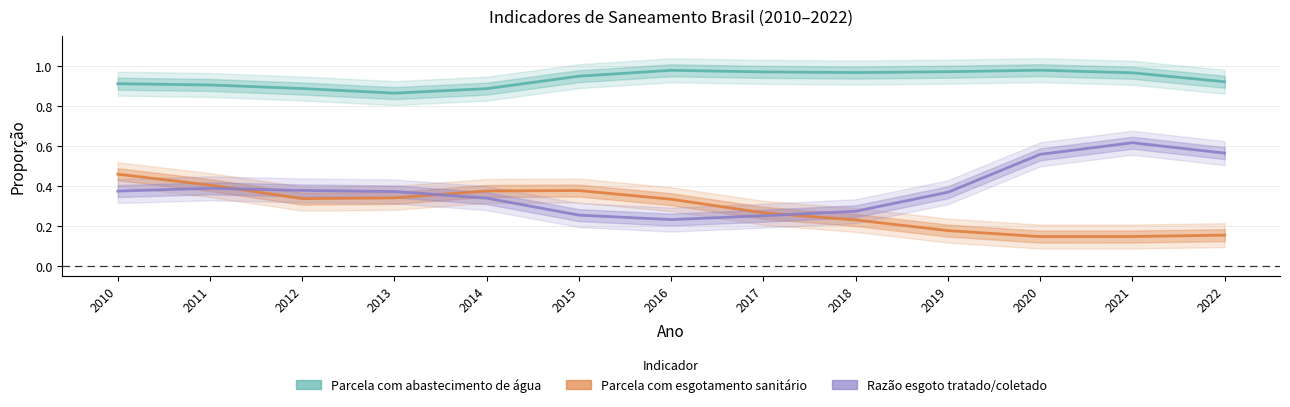

What value does the Razão esgoto tratado/coletado series have at 2012?

0.4